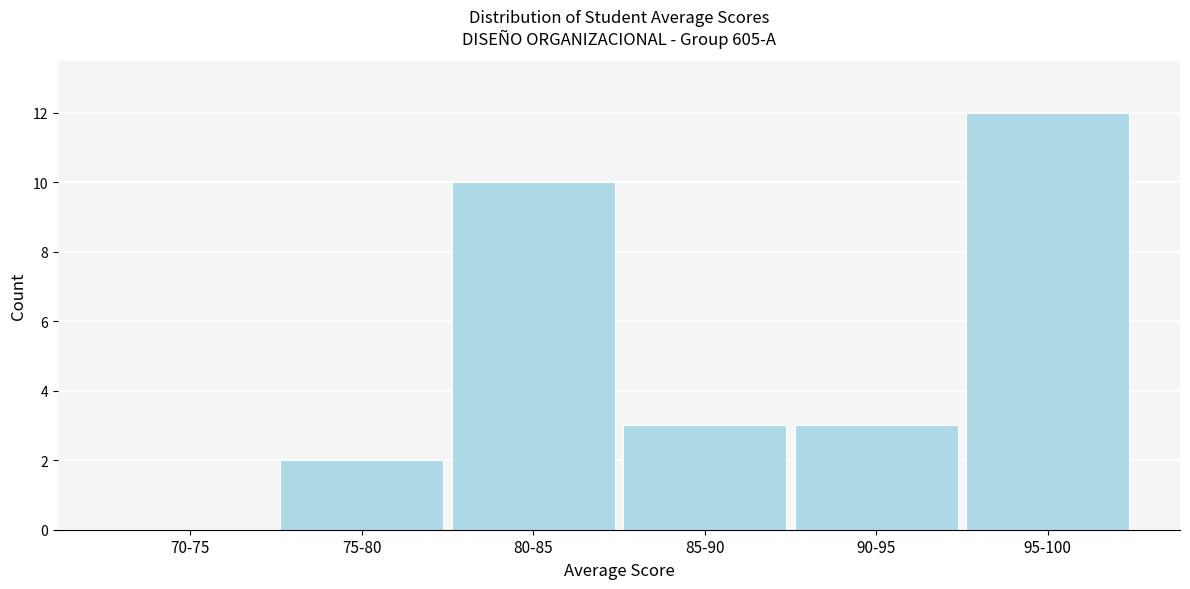

Reading left to right, list all the values displayed in this chart.

70-75=0	75-80=2	80-85=10	85-90=3	90-95=3	95-100=12